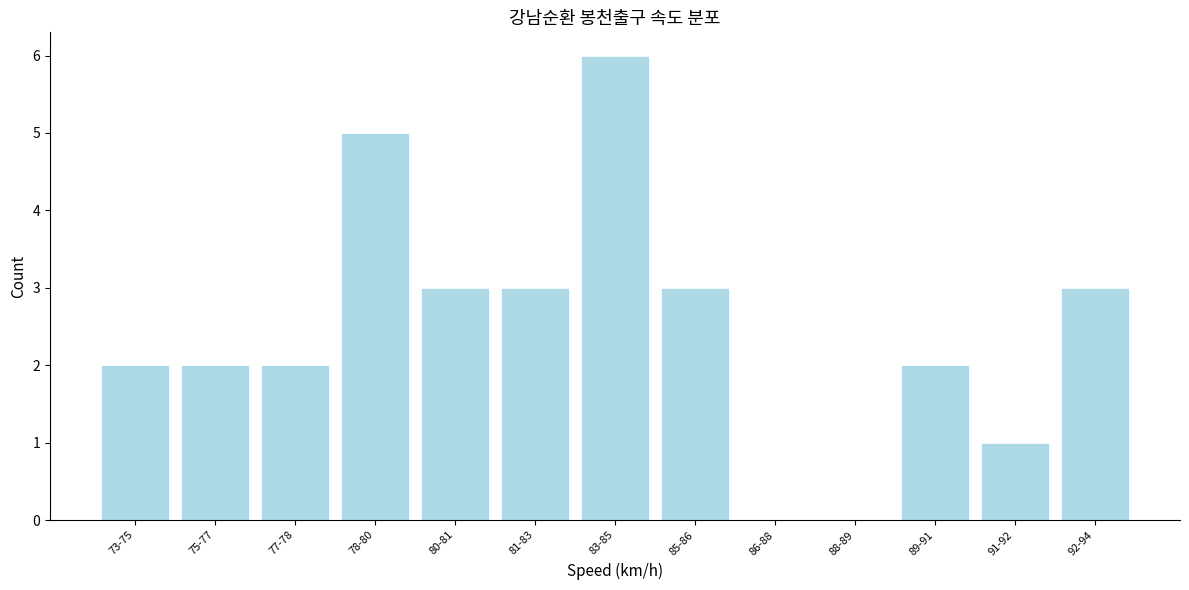

Reading left to right, what are all the values shown in this chart?

73-75=2	75-77=2	77-78=2	78-80=5	80-81=3	81-83=3	83-85=6	85-86=3	86-88=0	88-89=0	89-91=2	91-92=1	92-94=3